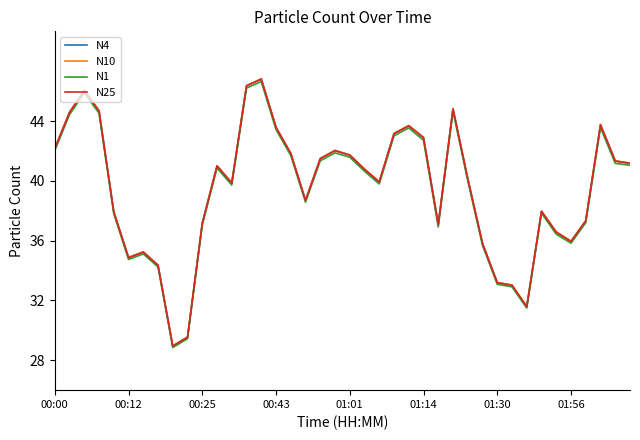

What is the minimum value for N10?

29.0